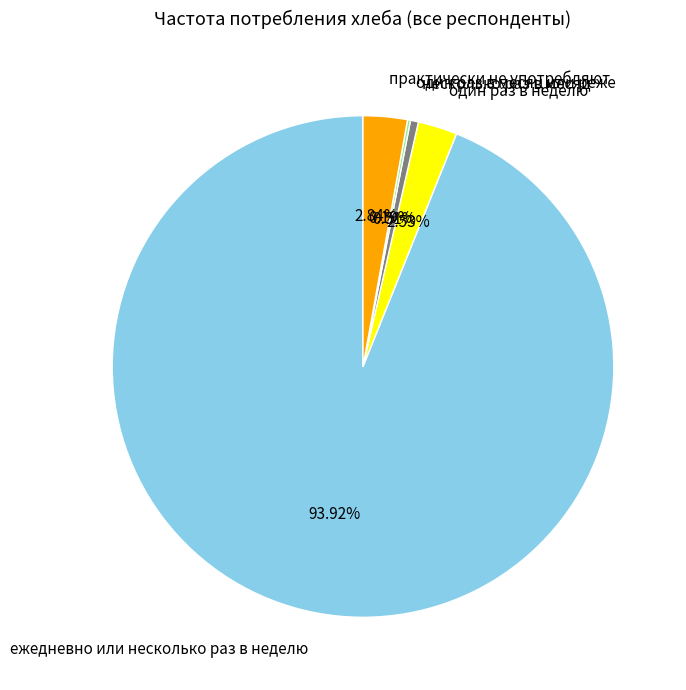

Is ежедневно или несколько раз в неделю the majority of the pie?

Yes